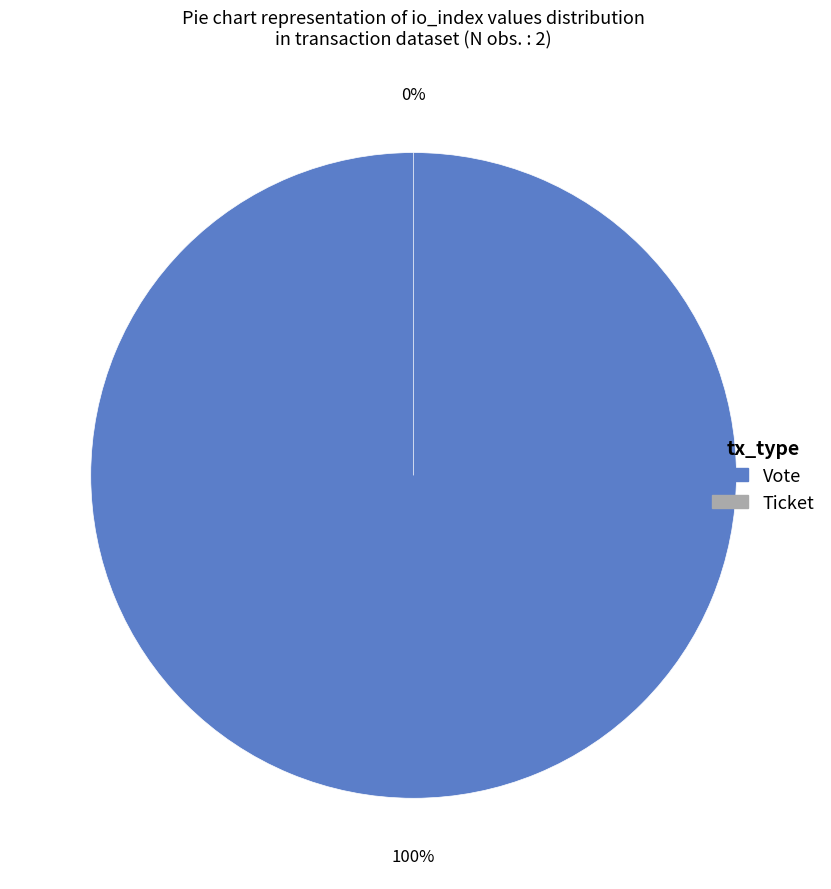

To the nearest percent, what portion does Vote (io_index=1) represent?

100%